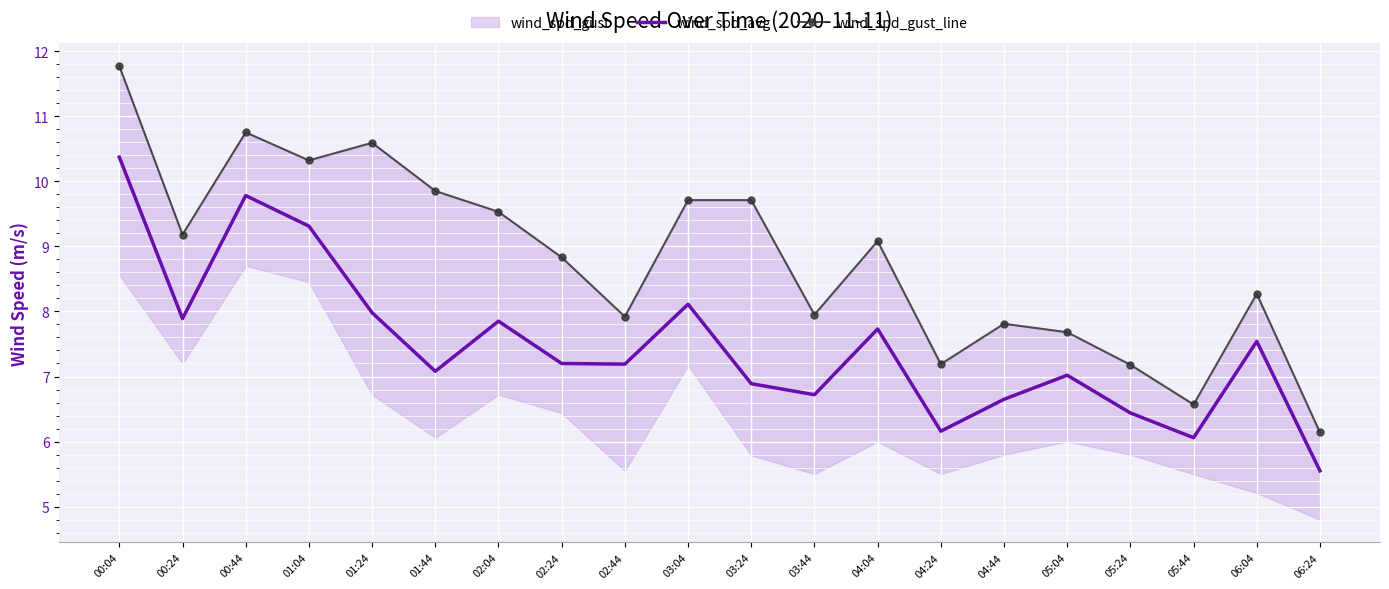

The value of wind_spd_avg at 01:44 is 10.9. True or false?

False